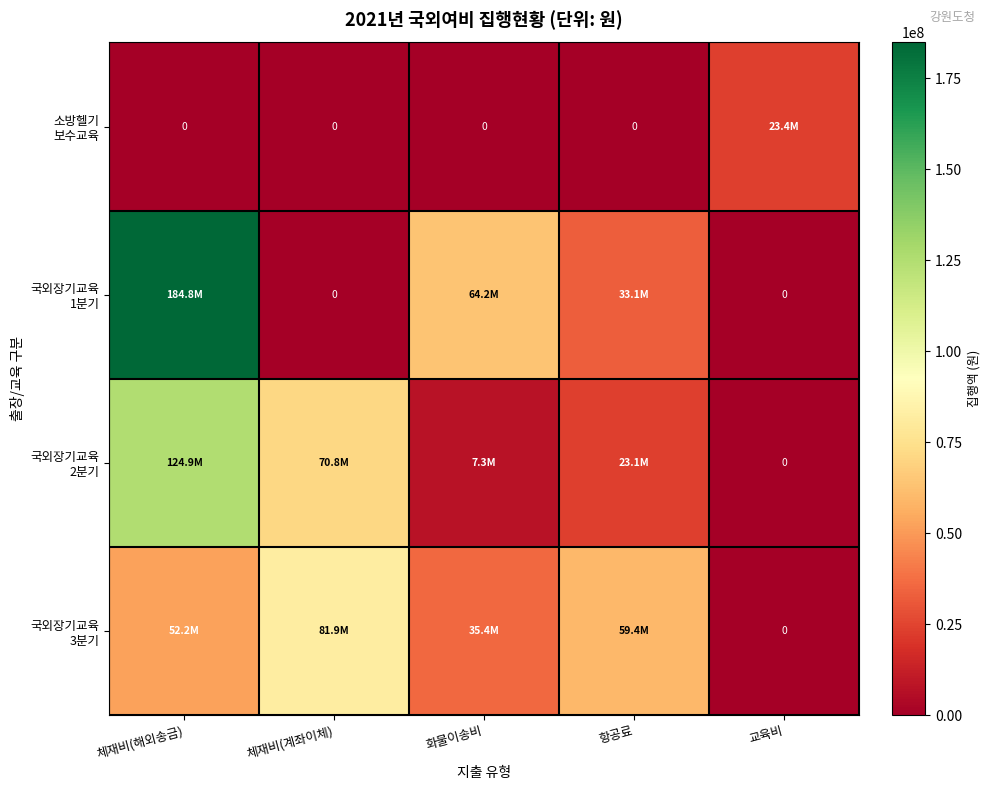

Where is 국외장기교육 2분기 nearest to the value 62462825?

체재비(계좌이체)